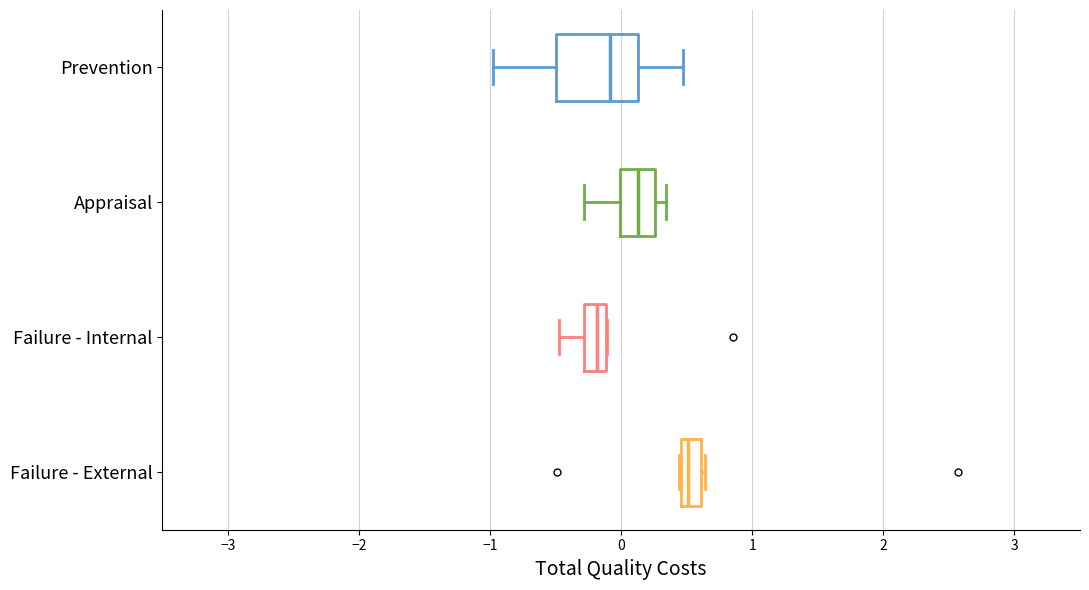

Which box's median line is the furthest to the right?

Failure - External